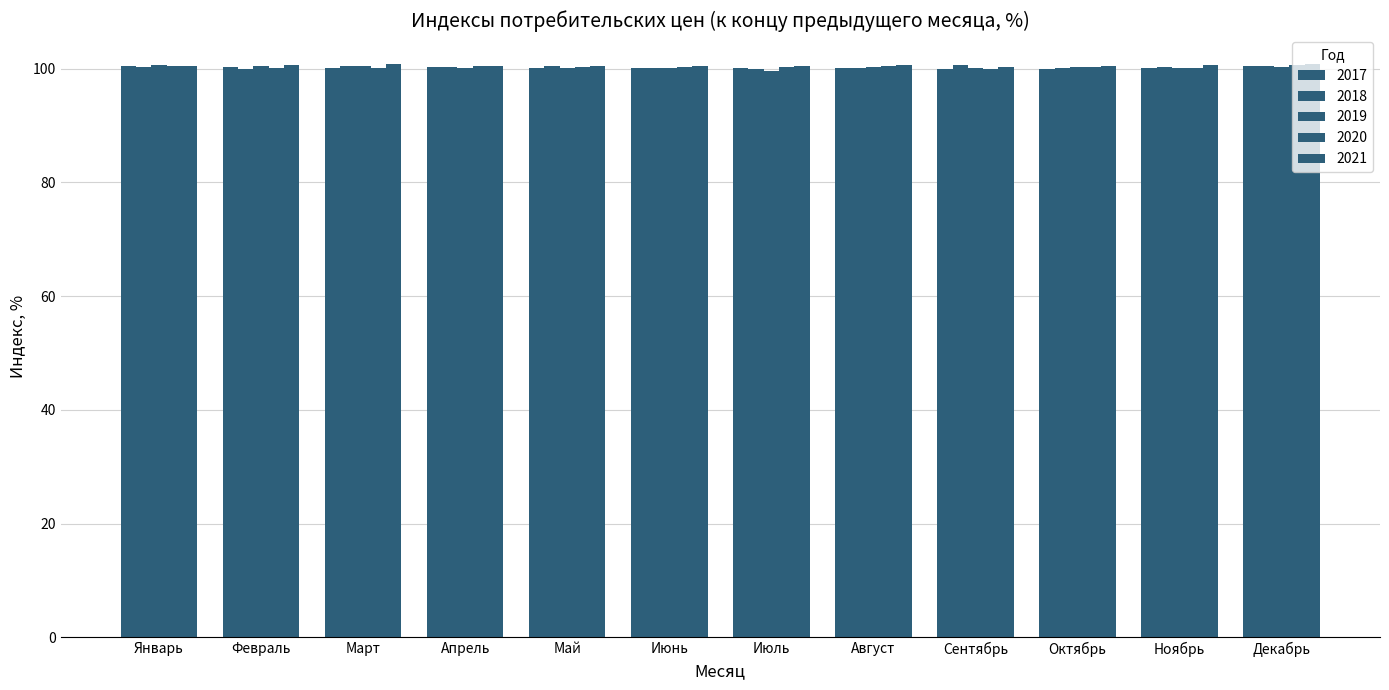

What is the label of the 10th bar from the right?

Март